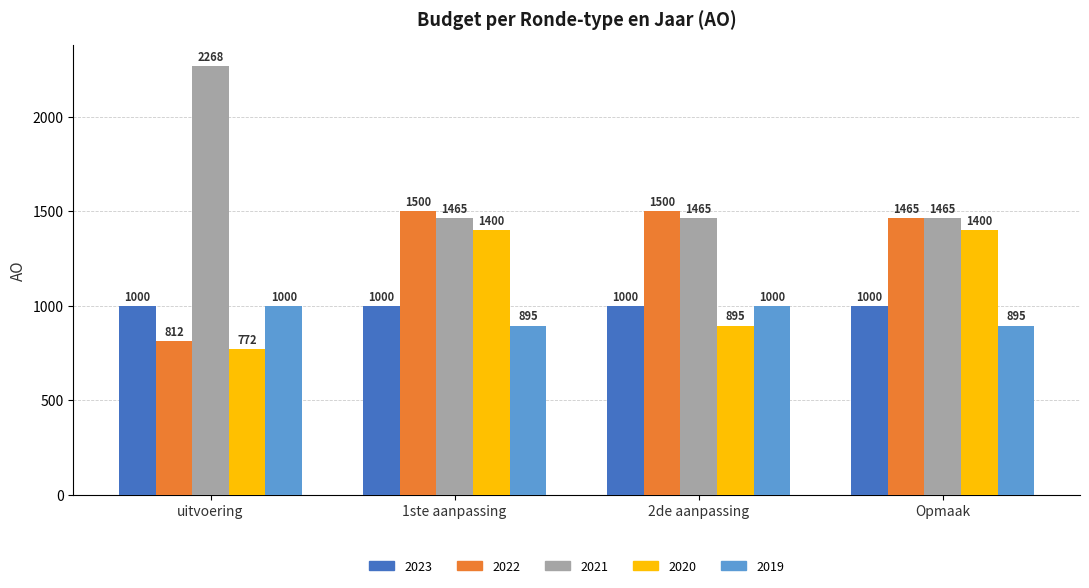

What is the difference between the 2021 values at uitvoering and Opmaak?

803